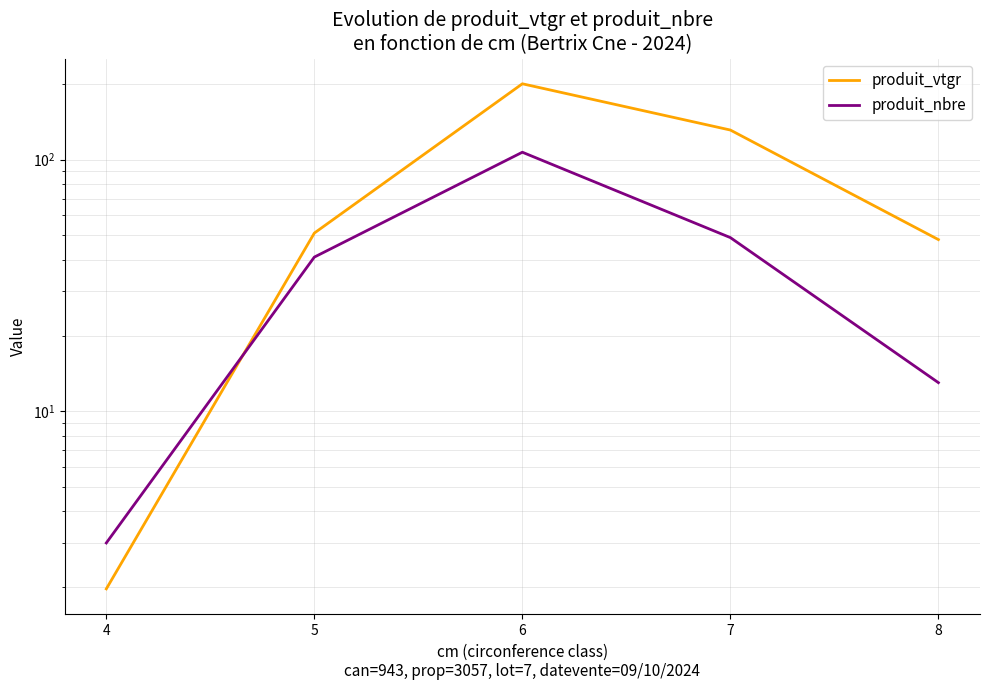

At which label is produit_nbre closest to 55?

7